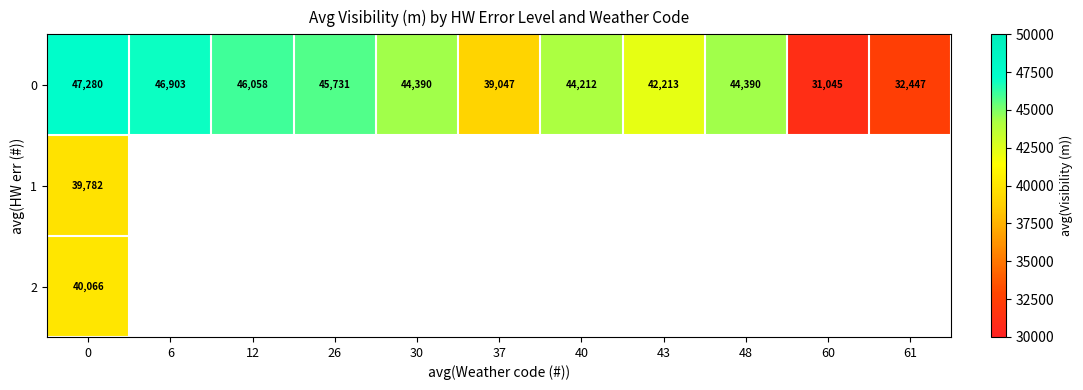

Between 37 and 60, which is larger?

37